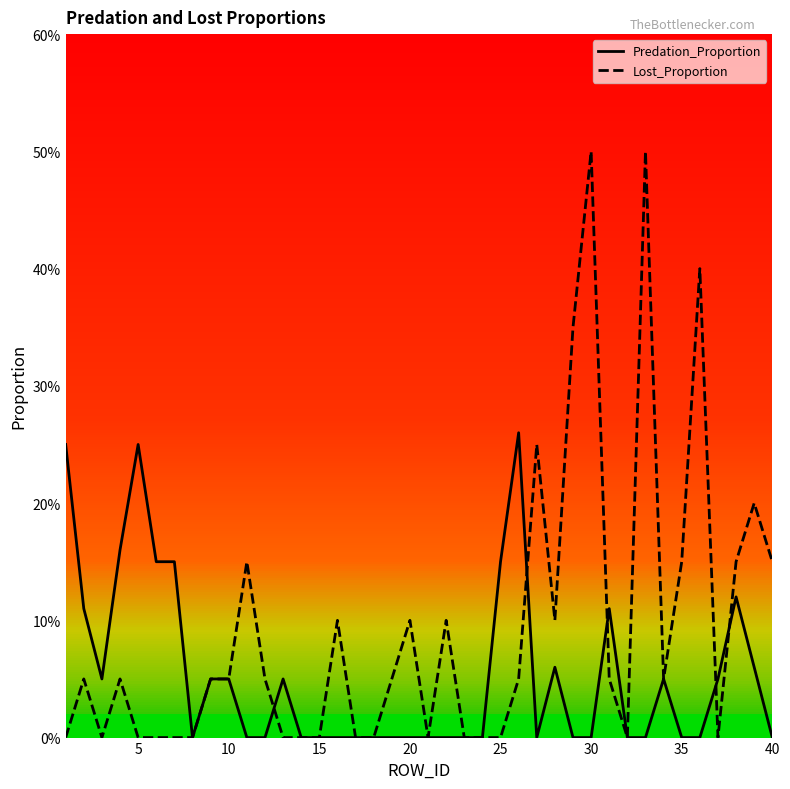

What is the difference between the maximum and minimum values in the Lost_Proportion series?

0.5